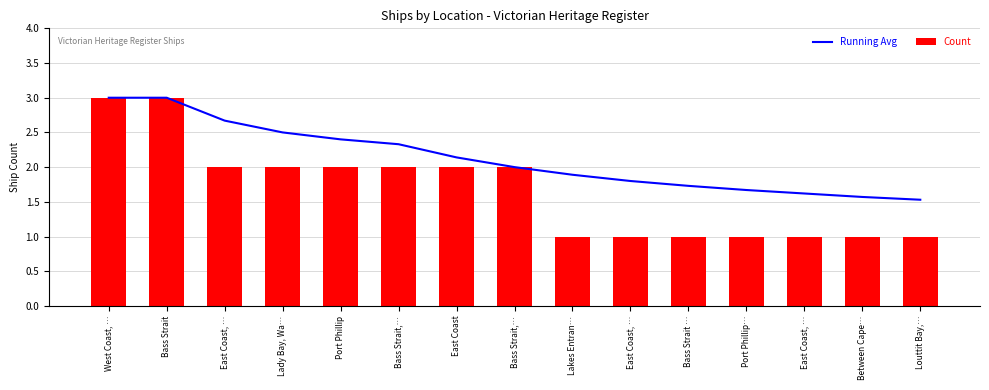

Reading left to right, transcribe all the data shown in this chart.

Running Avg: 3.0	3.0	2.7	2.5	2.4	2.3	2.1	2.0	1.9	1.8	1.7	1.7	1.6	1.6	1.5
Count: 3.0	3.0	2.0	2.0	2.0	2.0	2.0	2.0	1.0	1.0	1.0	1.0	1.0	1.0	1.0